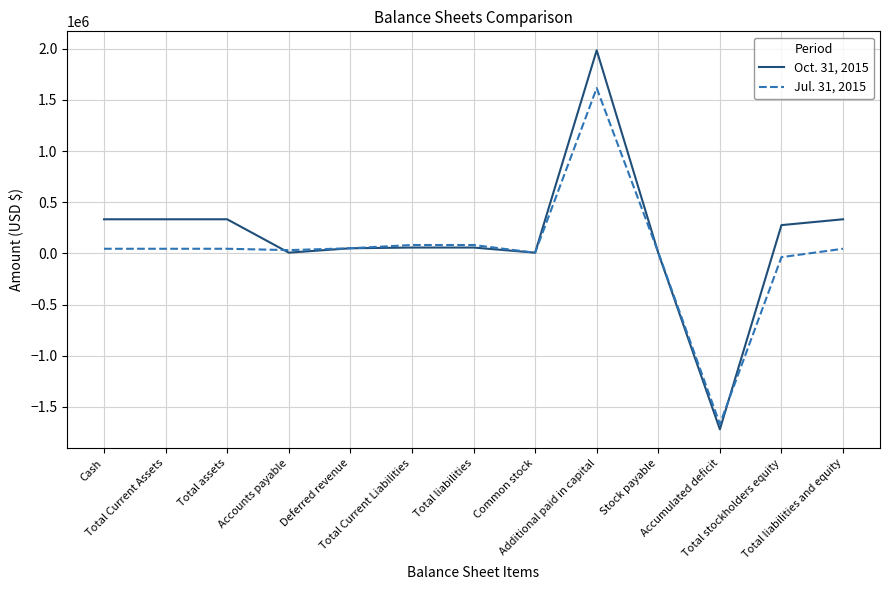

How many lines are shown in the chart?

2